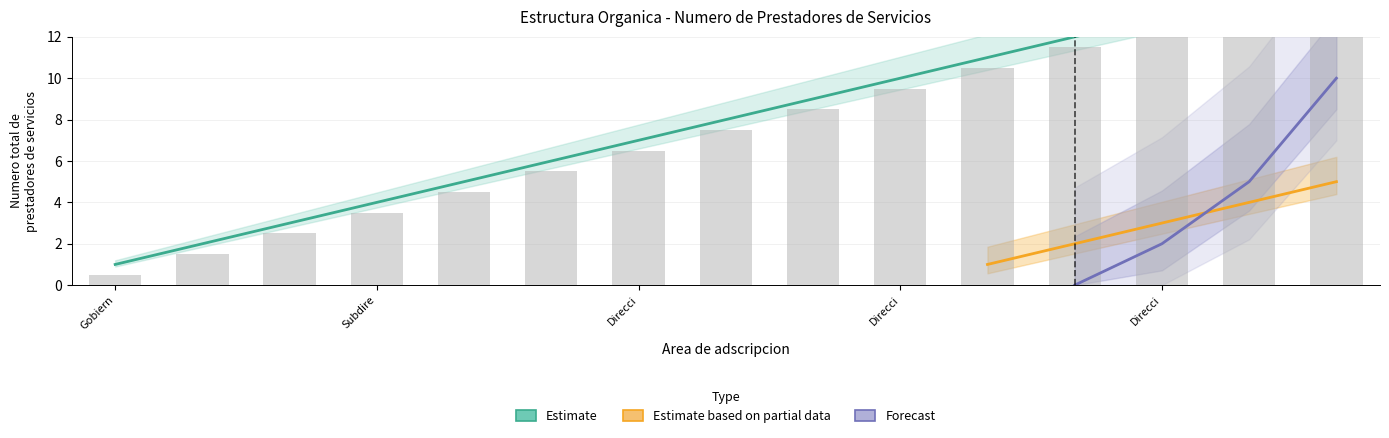

Which series has the largest range (max minus min)?

Estimate